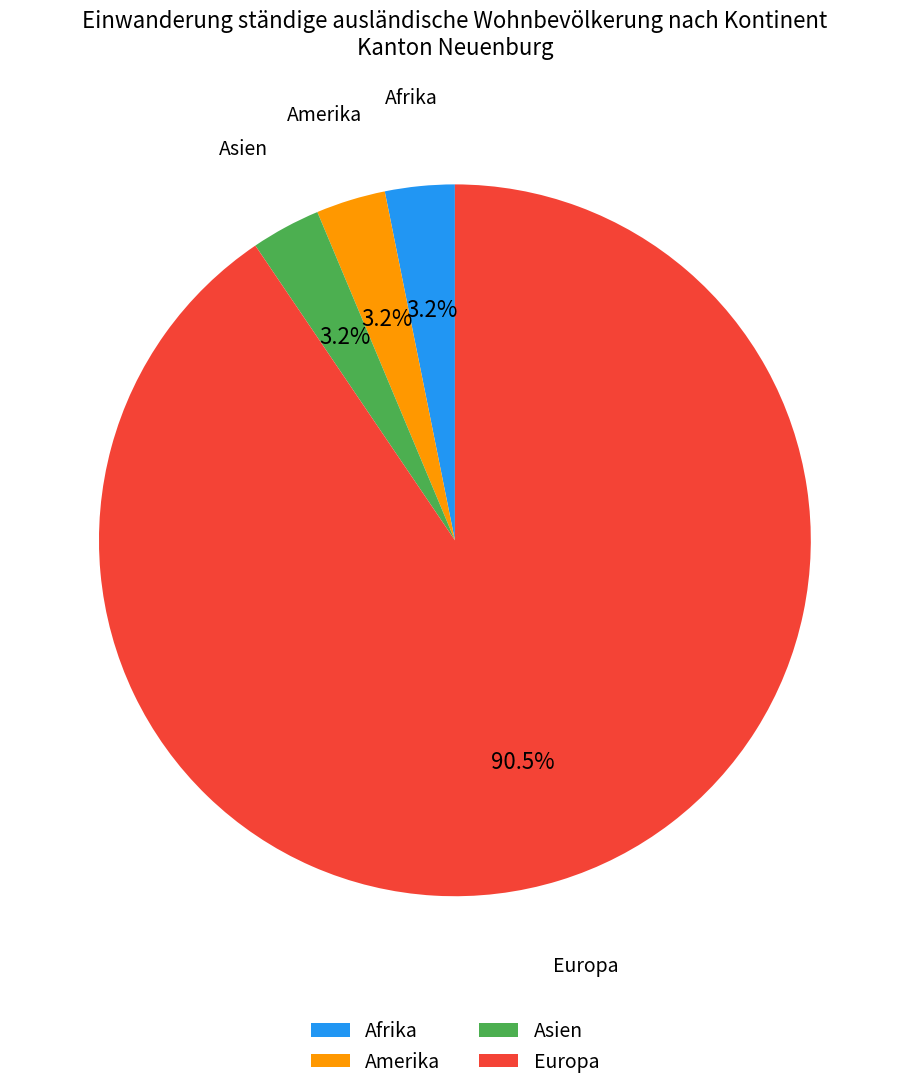

Approximately how many times larger is the value at Afrika compared to Amerika?

1.0